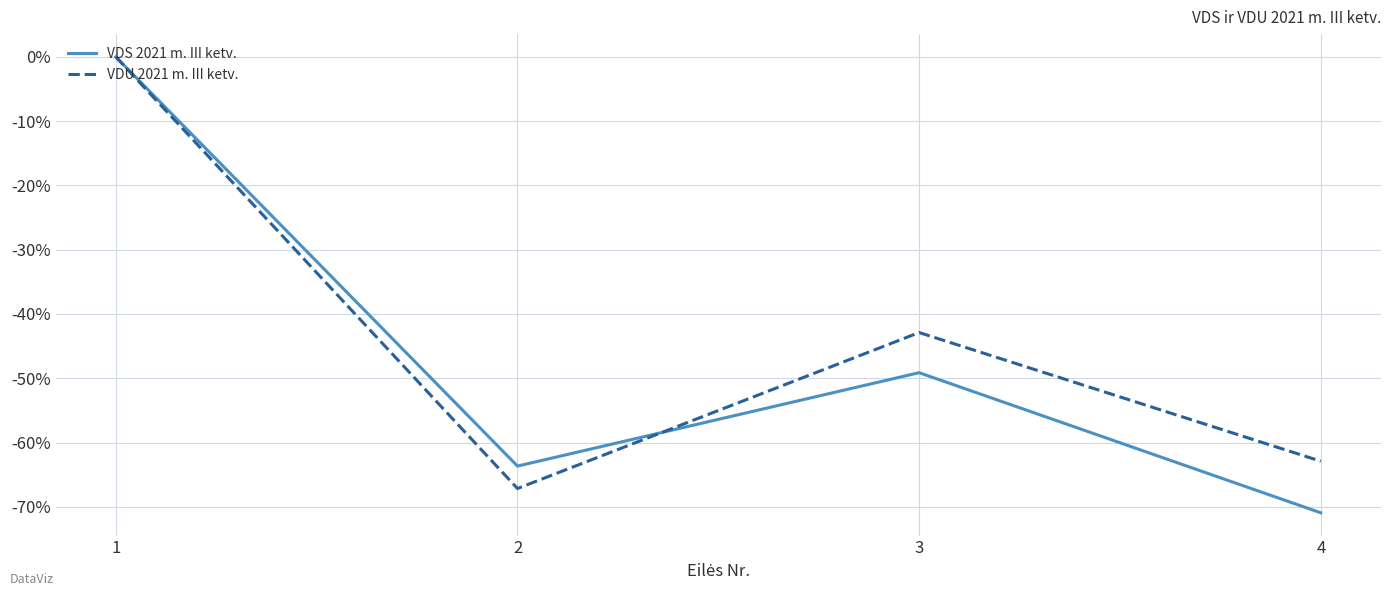

Rank the series by their average value, from highest to lowest.

VDU 2021 m. III ketv., VDS 2021 m. III ketv.